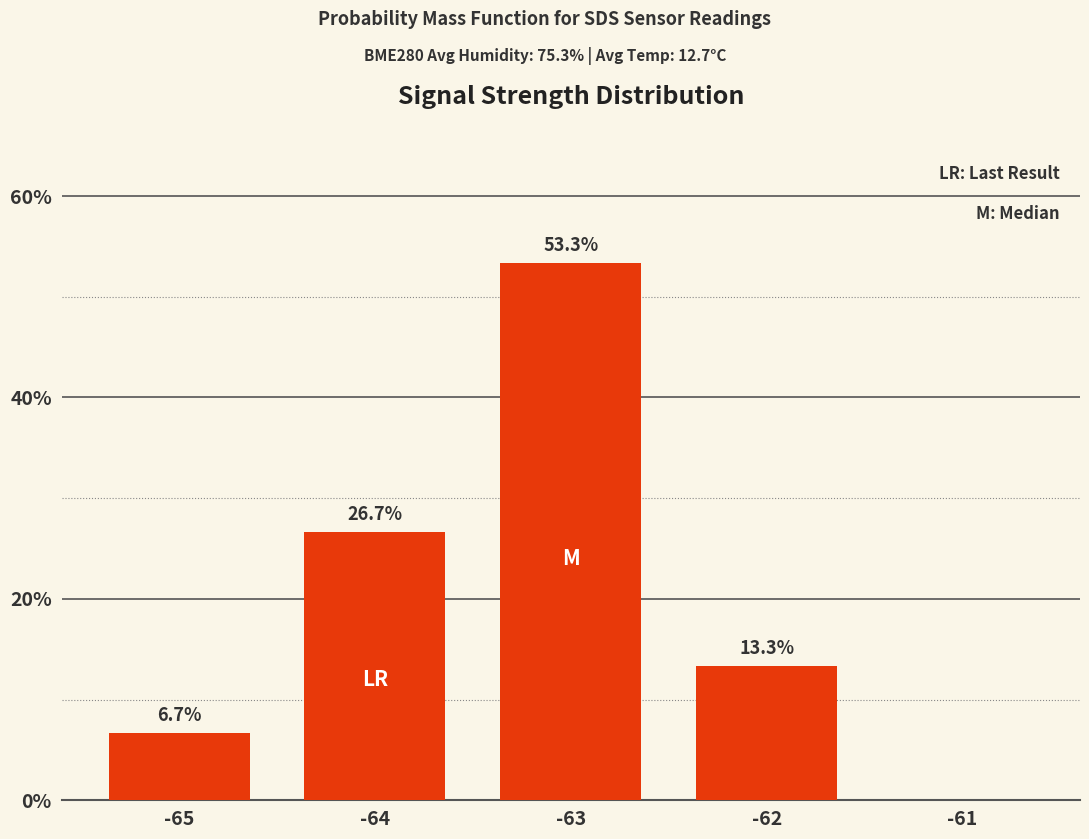

What is the sum of all values?

100.0